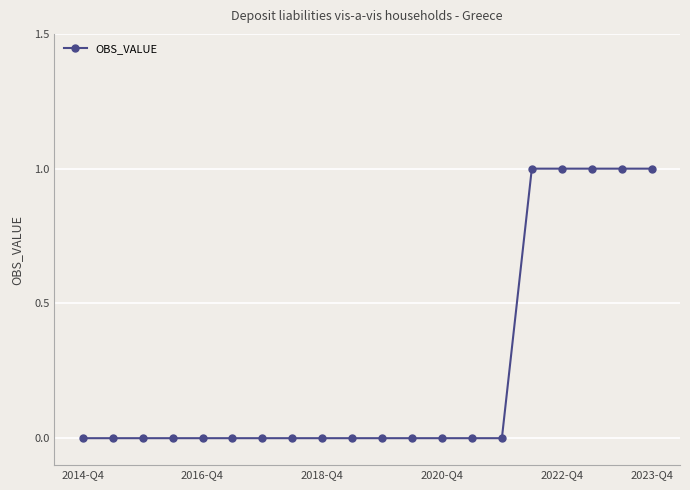

What is the maximum value shown in the chart?

1